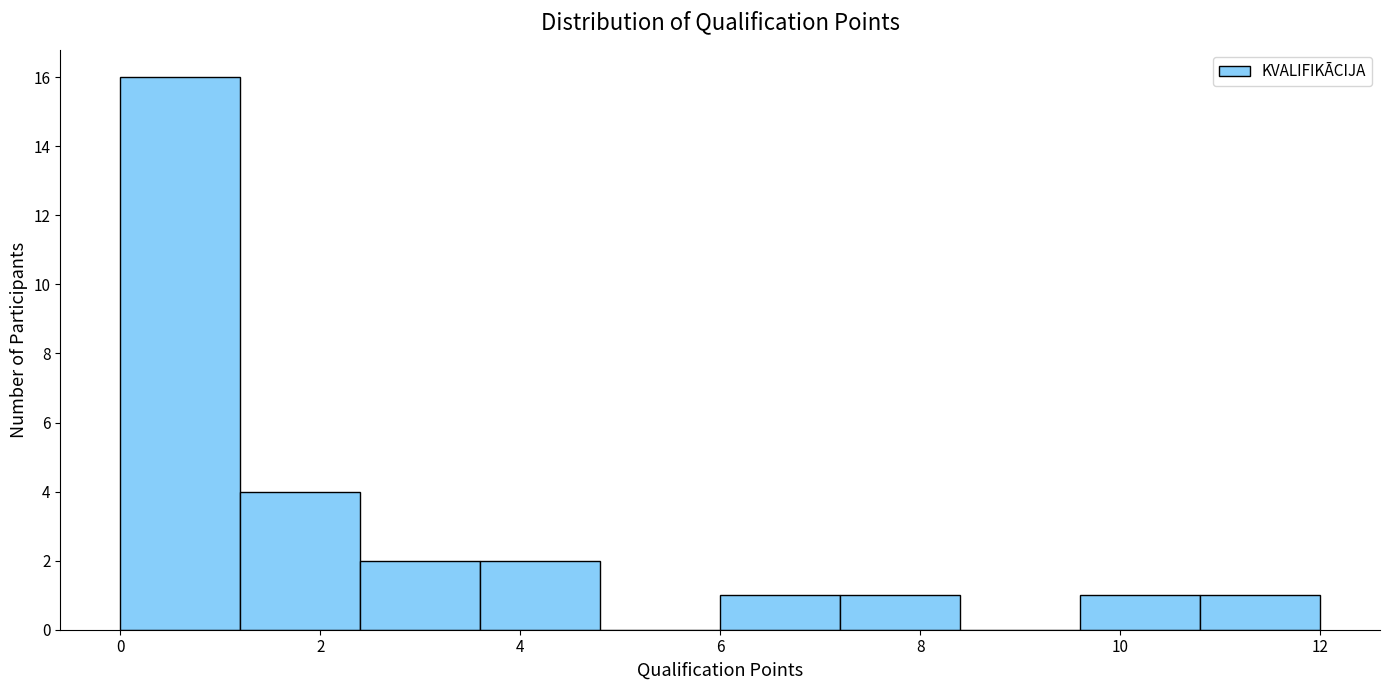

Reading left to right, transcribe this chart: for each bar, give the range it covers on the x-axis and its height. The values are not printed on the chart, so give them approximately, as read against the axis.

0.0 to 1.2: 16
1.2 to 2.4: 4
2.4 to 3.6: 2
3.6 to 4.8: 2
4.8 to 6.0: 0
6.0 to 7.2: 1
7.2 to 8.4: 1
8.4 to 9.6: 0
9.6 to 10.8: 1
10.8 to 12.0: 1